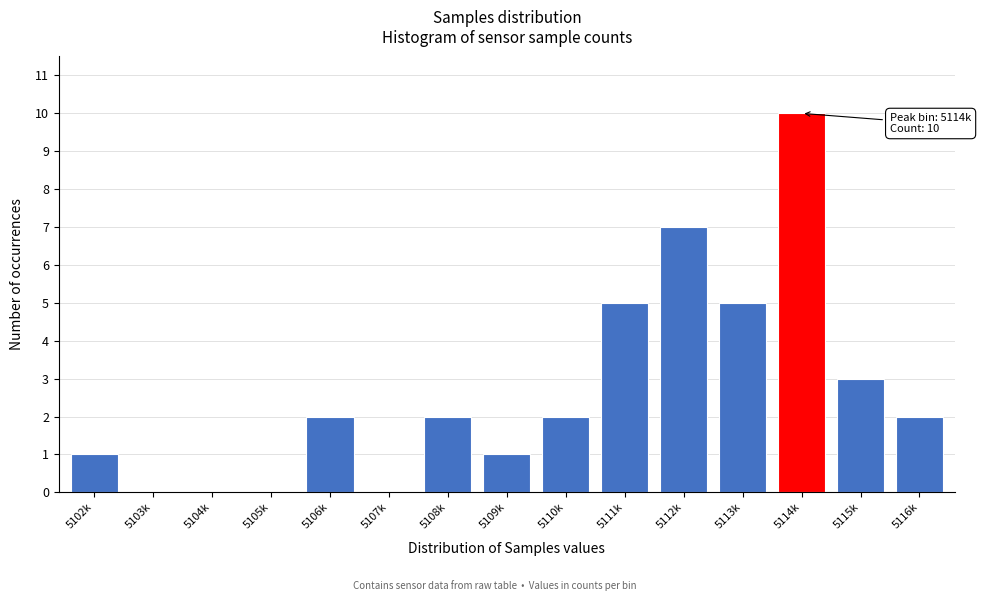

Reading left to right, what are all the values shown in this chart?

5102k=1	5103k=0	5104k=0	5105k=0	5106k=2	5107k=0	5108k=2	5109k=1	5110k=2	5111k=5	5112k=7	5113k=5	5114k=10	5115k=3	5116k=2